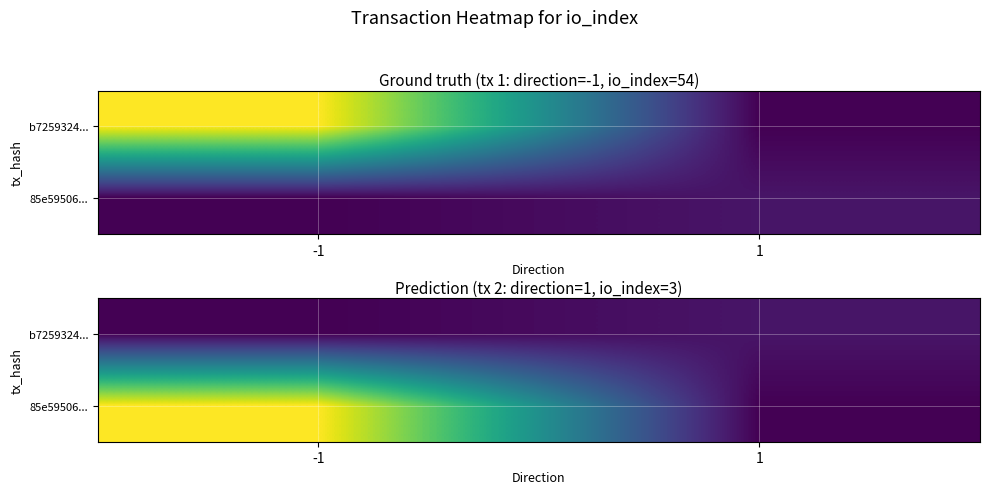

What is the spread (max minus min) of values at 1?

3